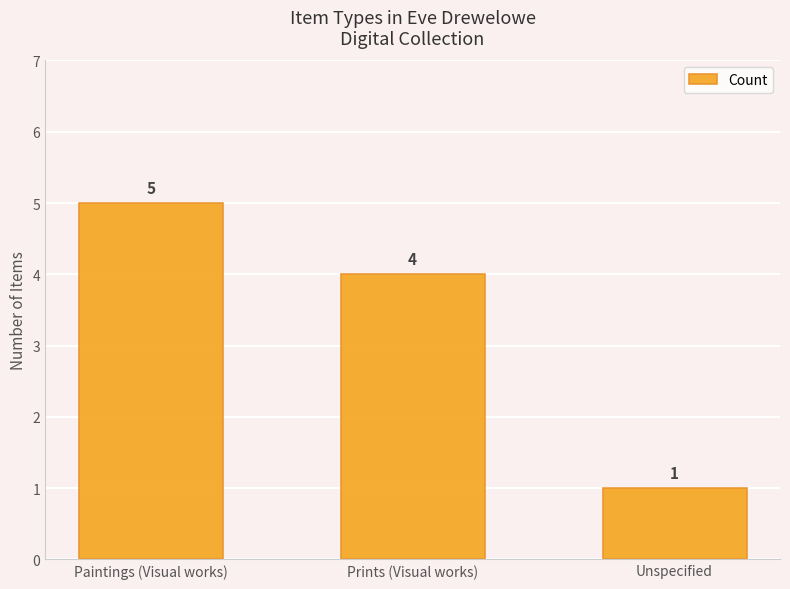

Does the chart contain any negative values?

No